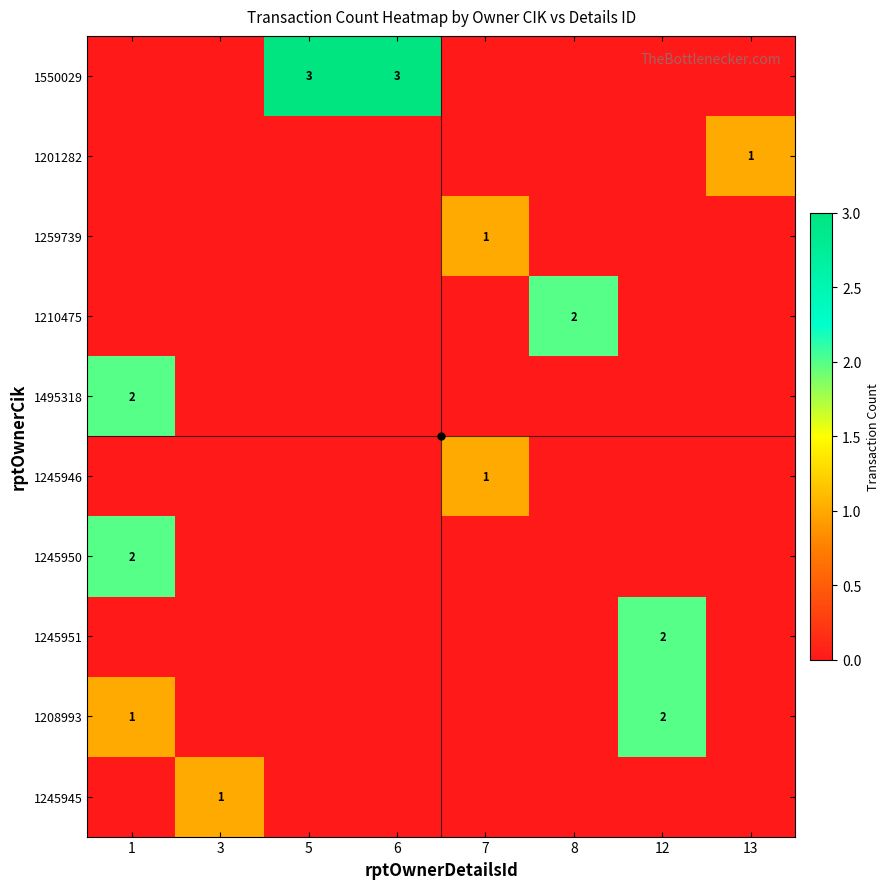

The value of 1245950 at 1 is 2. True or false?

True